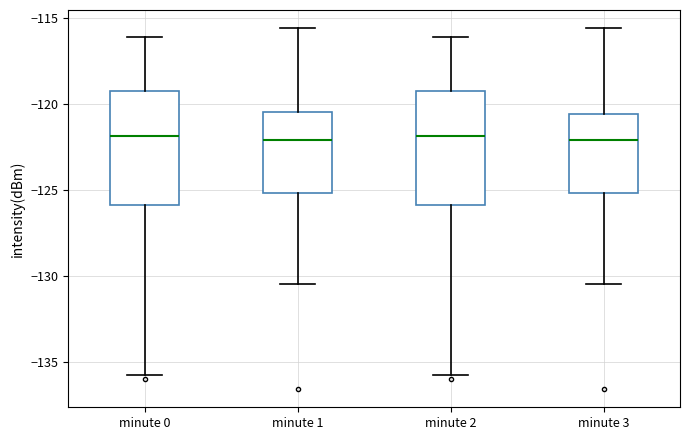

Where does the median line of the box for minute 2 sit on the y-axis? The values are not printed on the chart, so give them approximately, as read against the axis.

-122.0